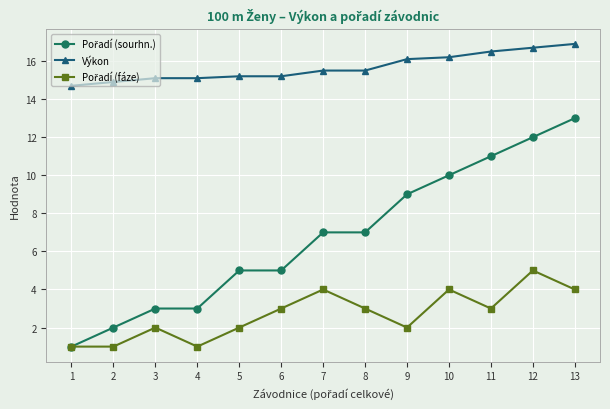

True or false: Výkon has a value of 7.2 at 13.

False